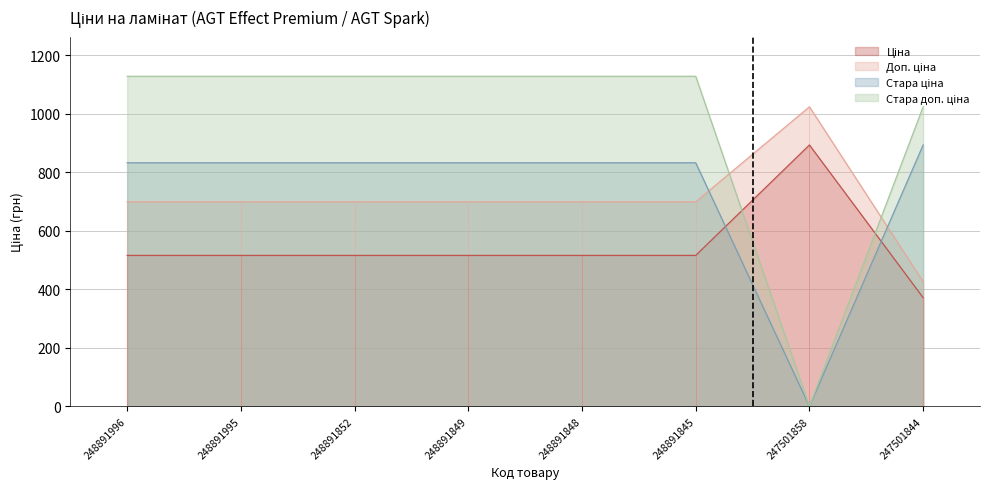

True or false: Стара доп. ціна has a value of 499.4 at 247501844.

False